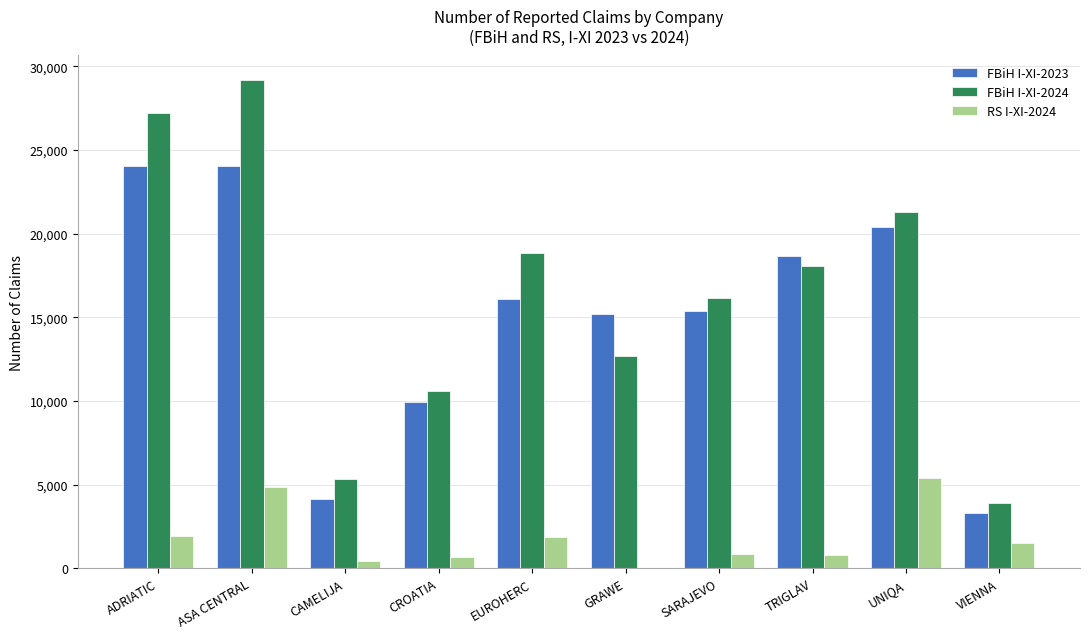

Are the bars horizontal?

No